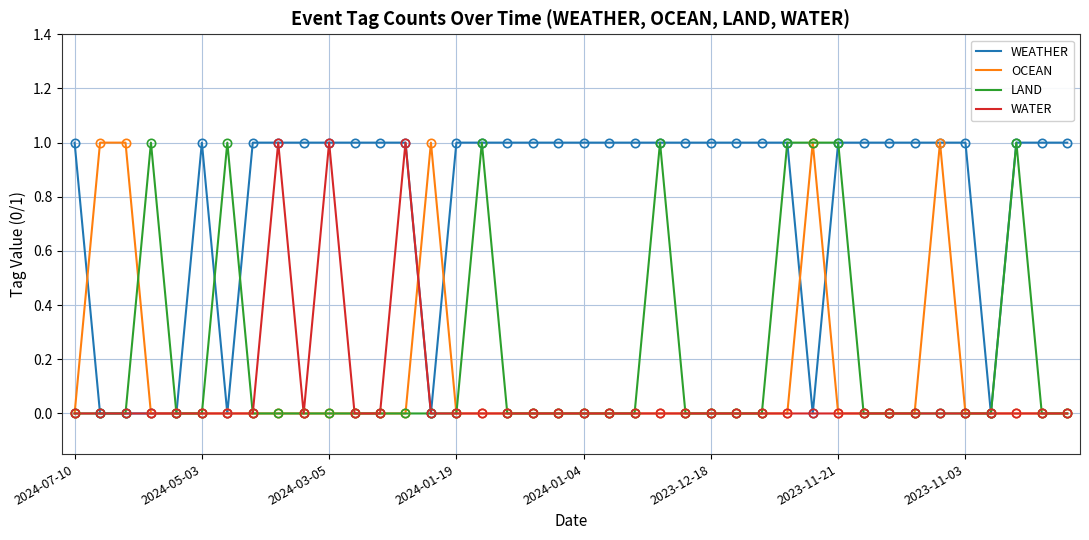

Which series has the largest total across all categories?

WEATHER